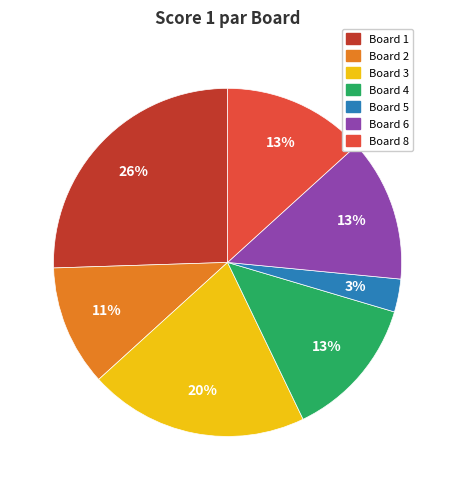

How many slices are in this pie chart?

7